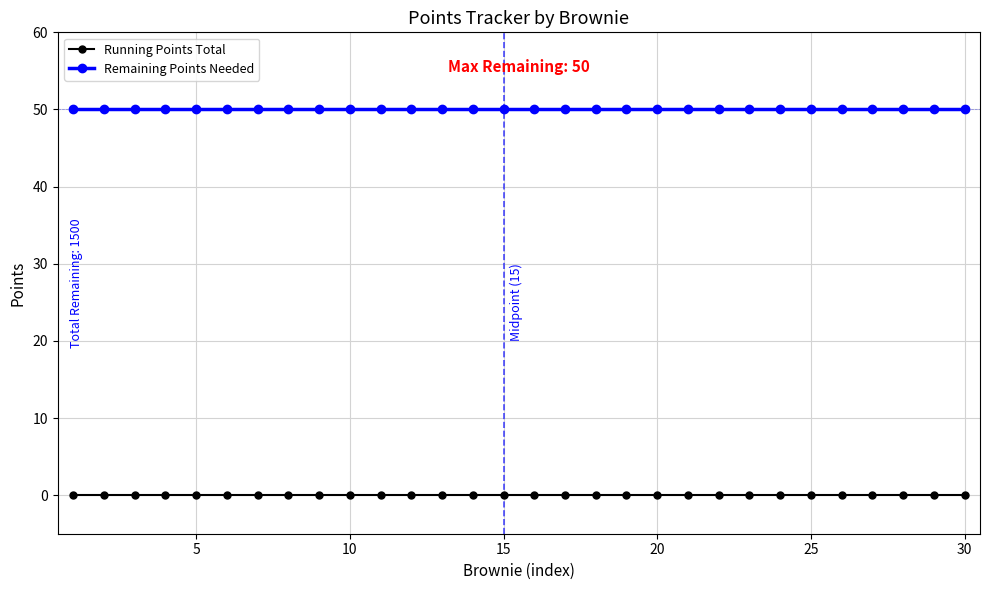

True or false: Remaining Points Needed and Running Points Total intersect in this chart.

False